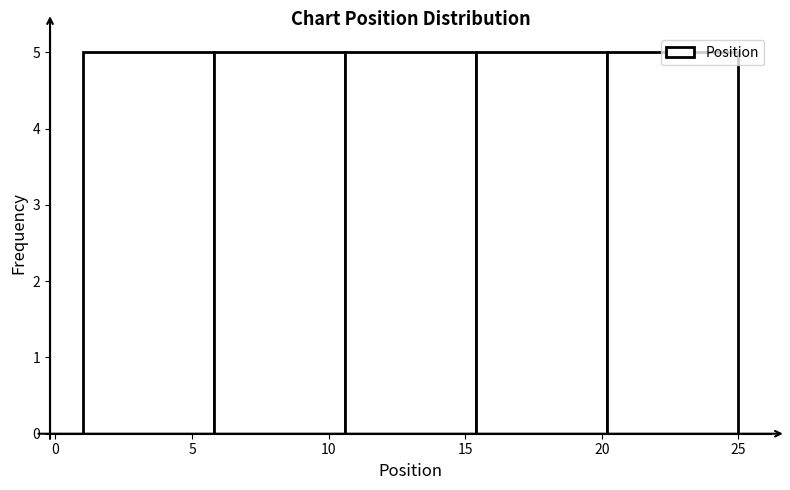

How tall is the bar that spans 15.4 to 20.2 on the x-axis? Neither the bar edges nor the heights are printed on the chart, so give them approximately, as read against the axes.

5